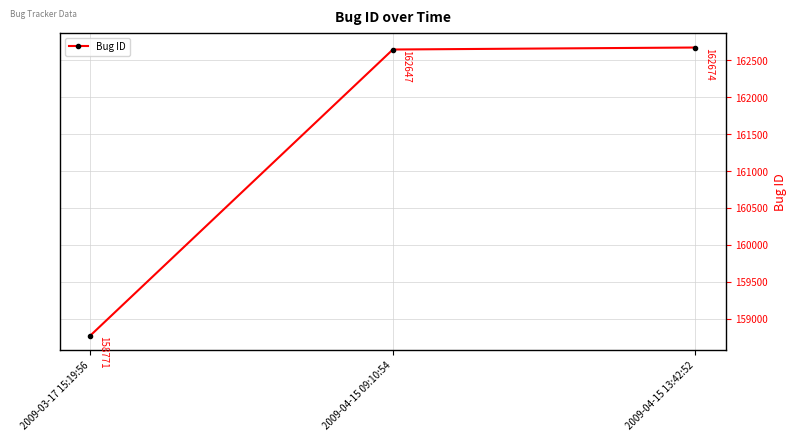

What is the change in value from 2009-04-15 09:10:54 to 2009-04-15 13:42:52?

+27